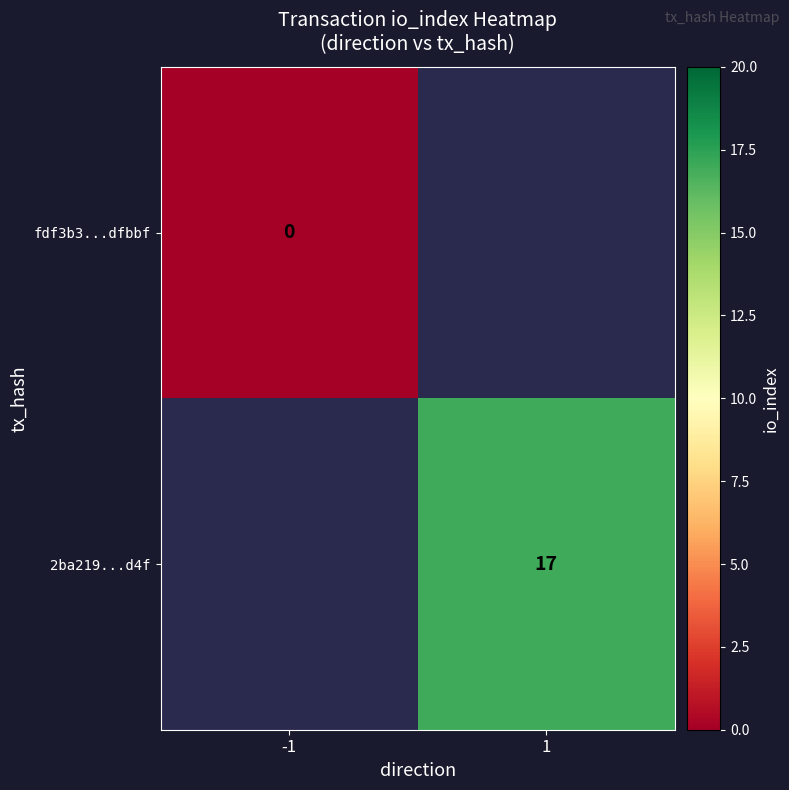

Is it true that 2ba219...d4f equals 17 at 1?

True